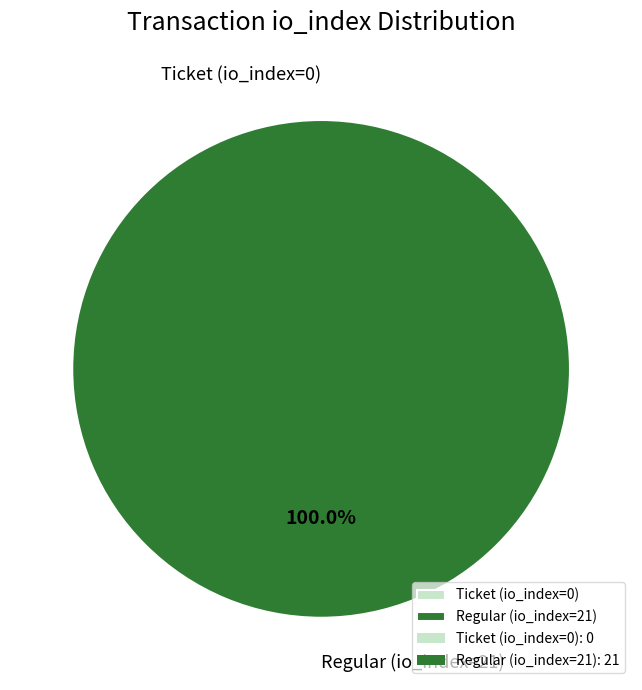

Does Ticket (io_index=0) represent more than half of the total?

No